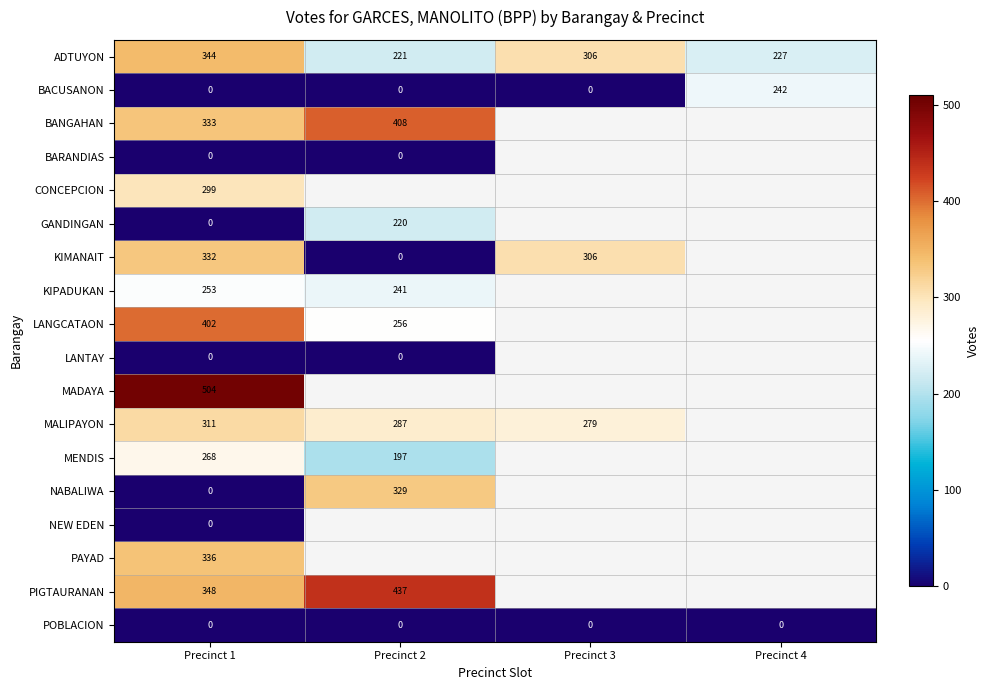

True or false: ADTUYON has a value of 344 at Precinct 1.

True